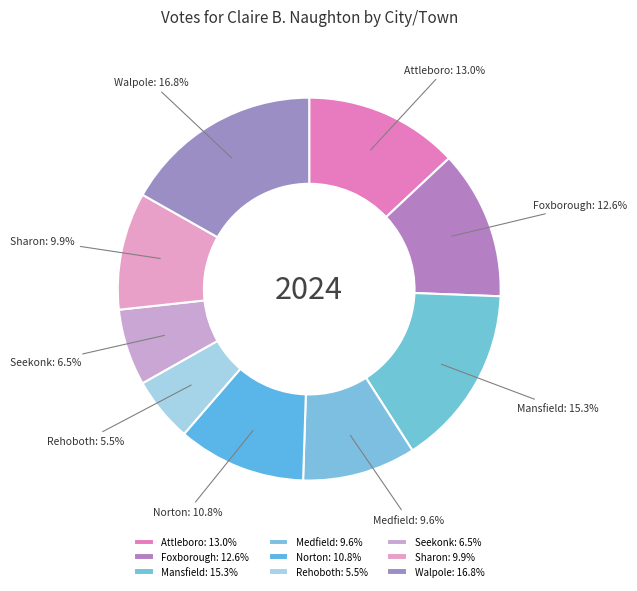

Count the number of slices in the pie.

9